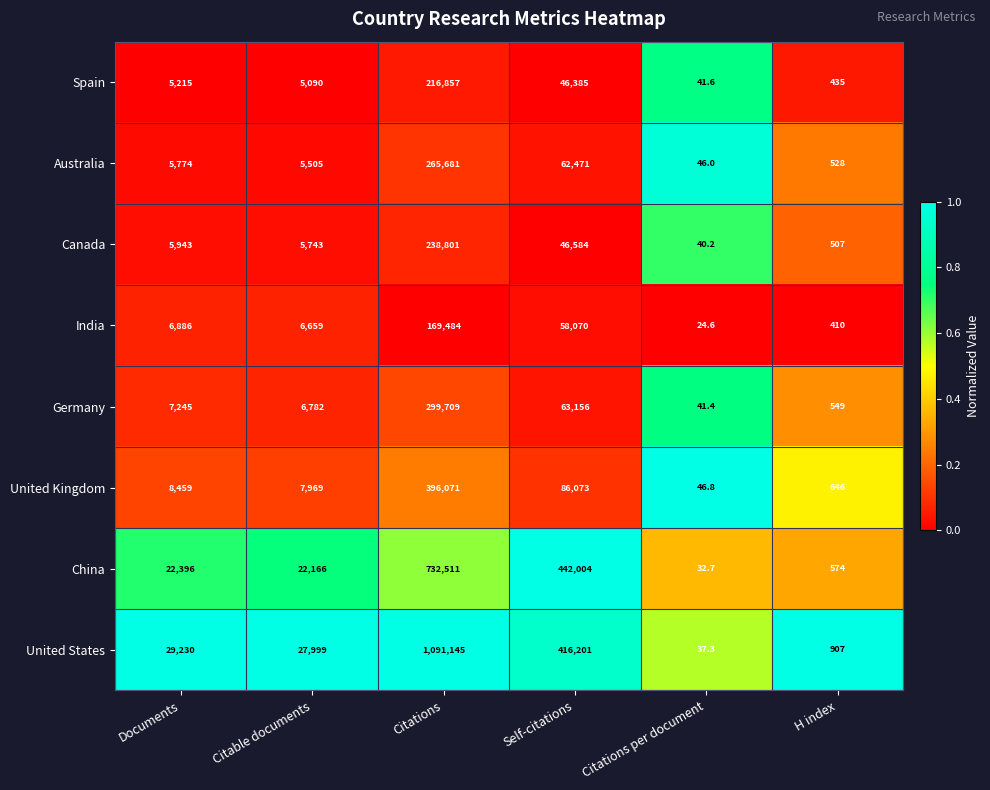

The value of Canada at Documents is 5943.0. True or false?

True